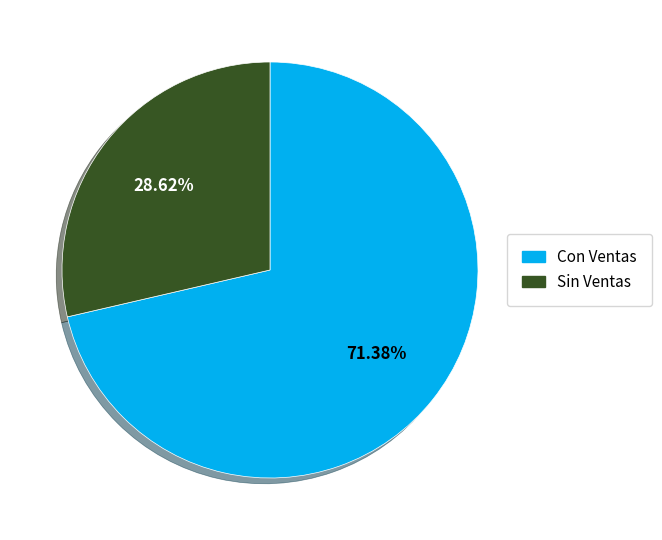

Does any single category account for the majority?

Yes